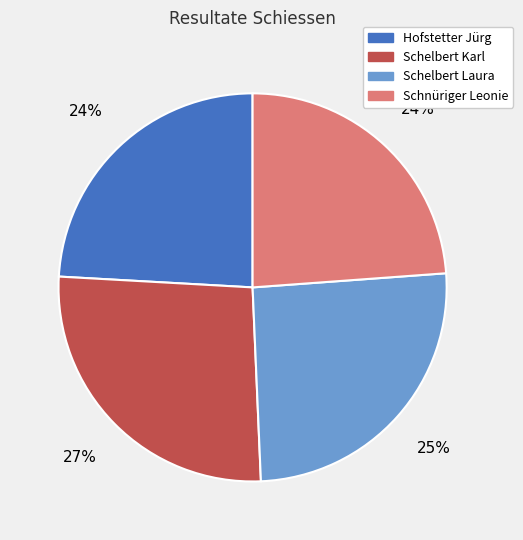

True or false: Schelbert Karl accounts for 27% of the total.

True